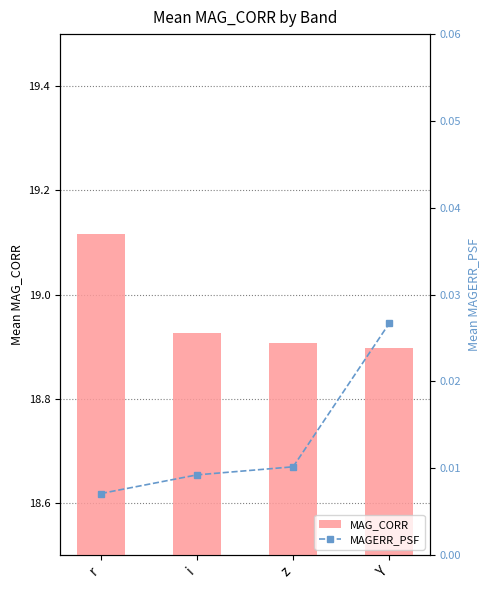

Is it true that MAGERR_PSF equals 0.0 at i?

True